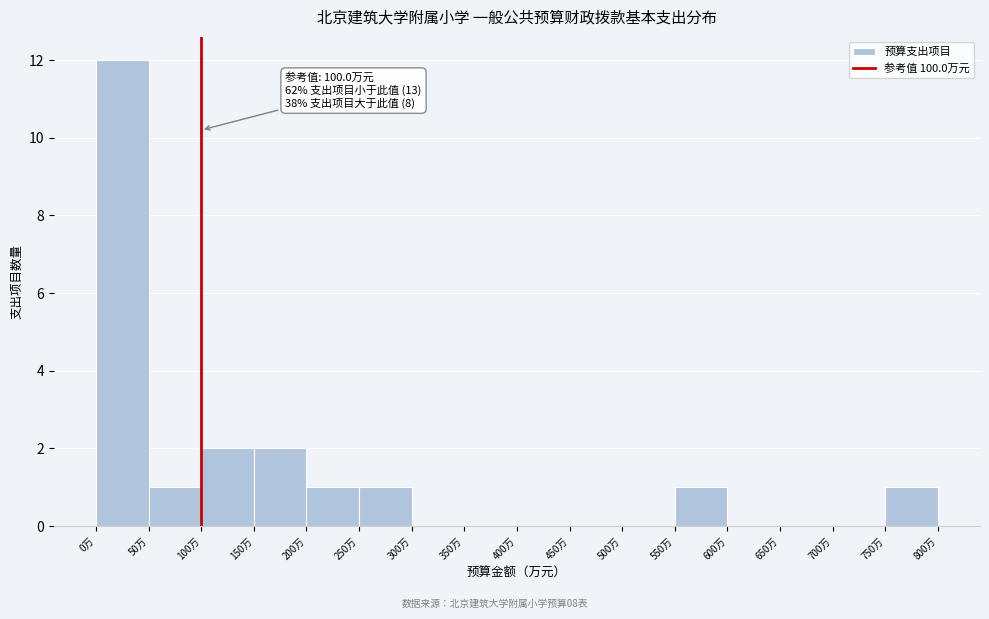

Which range on the x-axis has the tallest bar?

0 to 50